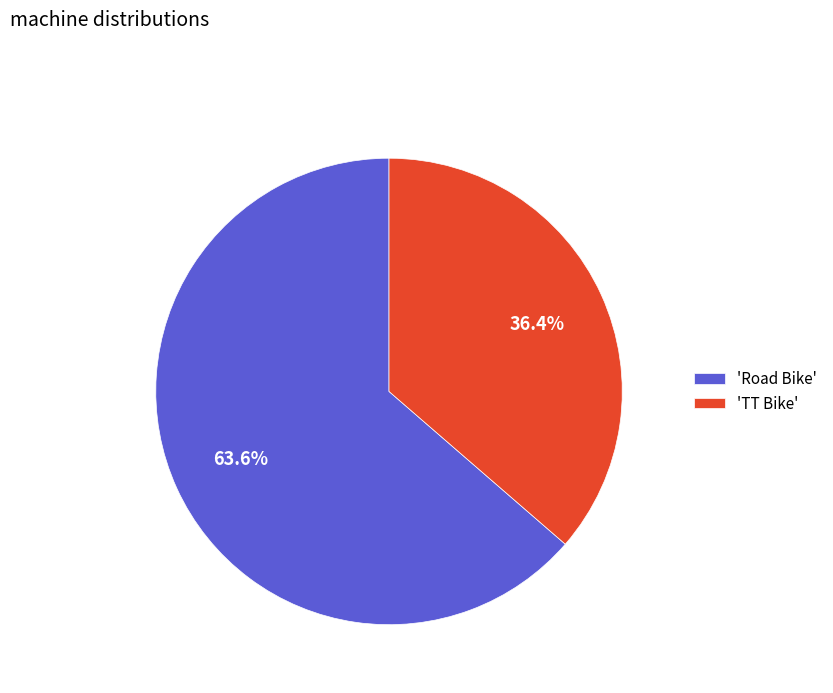

How many segments does this pie chart have?

2